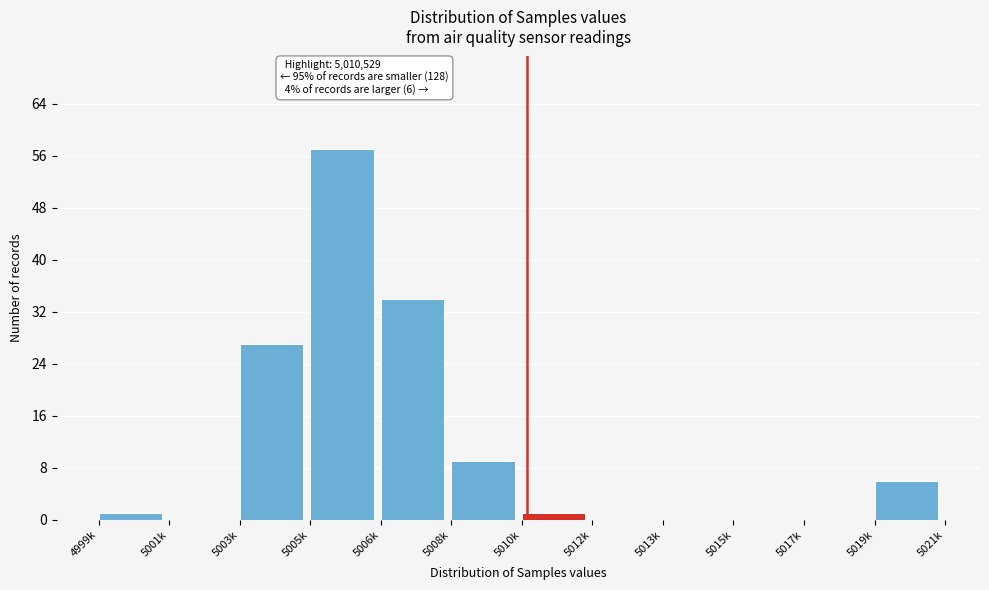

Reading left to right, transcribe all the data shown in this chart.

4999k=1	5001k=0	5003k=27	5005k=57	5006k=34	5008k=9	5010k=1	5012k=0	5013k=0	5015k=0	5017k=0	5019k=6